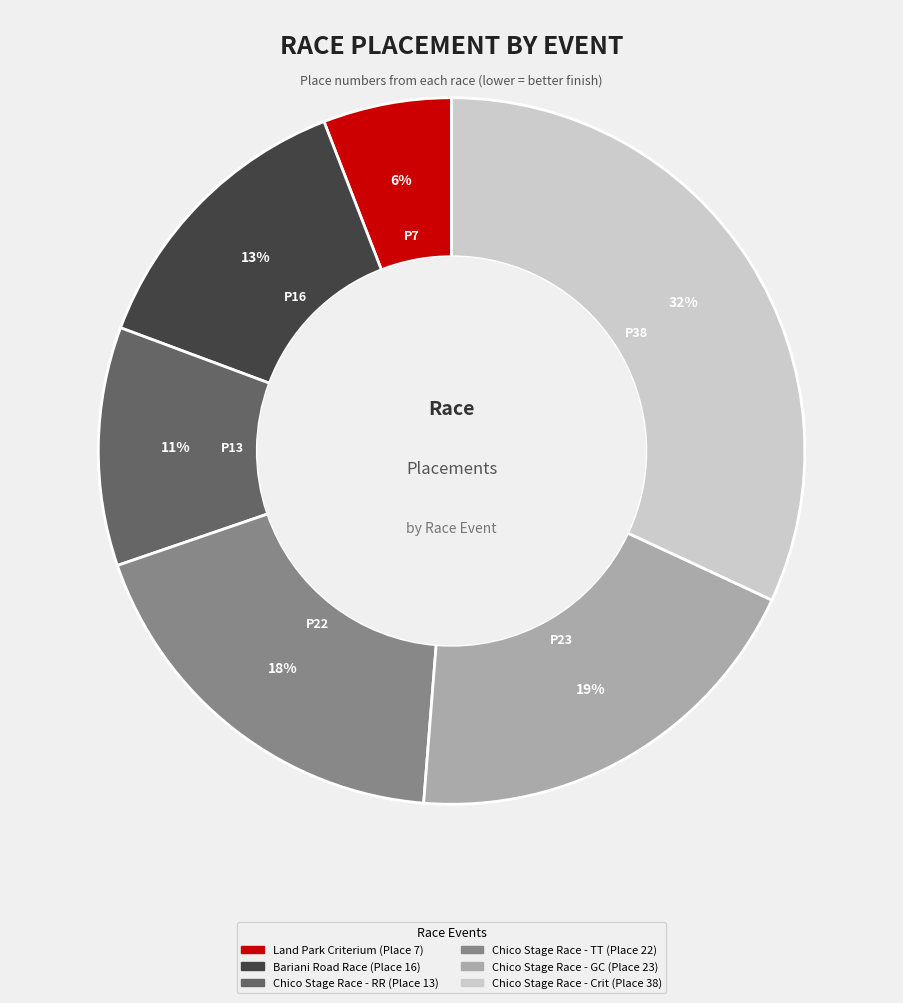

Which slice is the largest?

Chico Stage Race - Crit